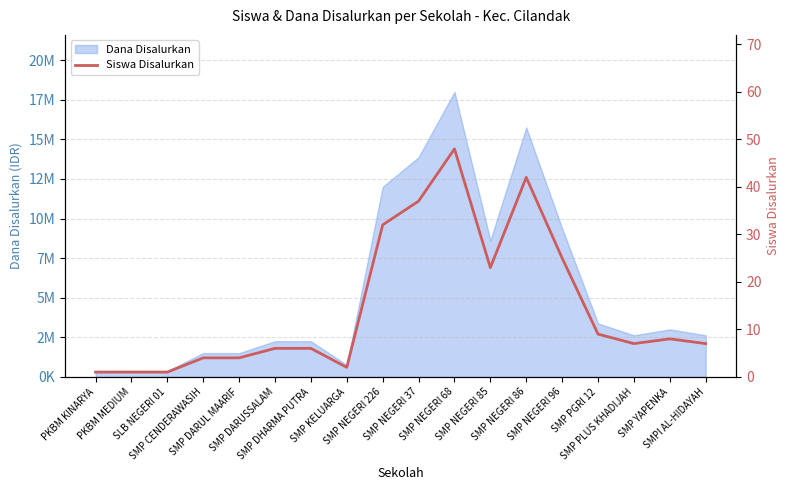

What position from the left is SMP KELUARGA?

8